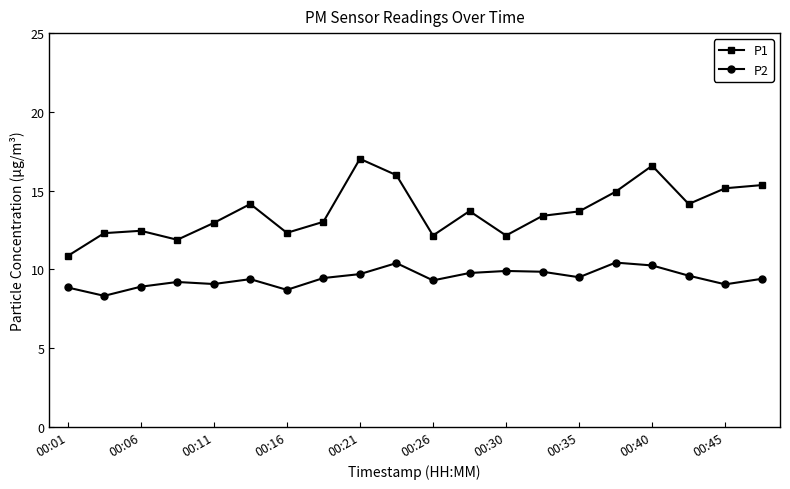

List the series in order of their peak value, highest first.

P1, P2